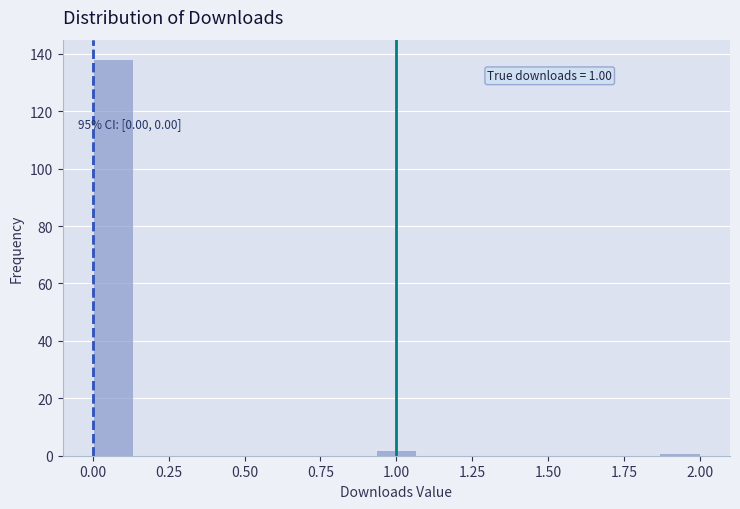

Around what value on the x-axis is the tallest bar? Give the approximate position of its centre, as read against the axis.

0.05